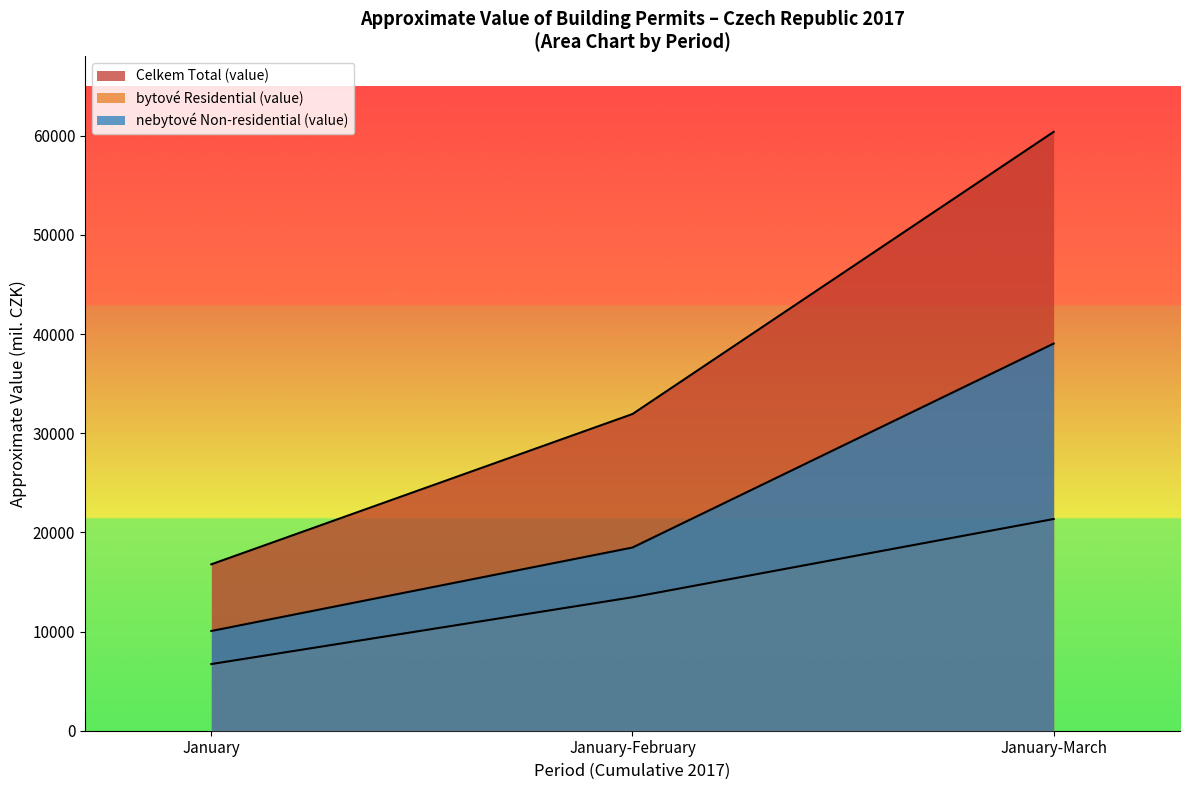

How many categories are shown in the chart?

3